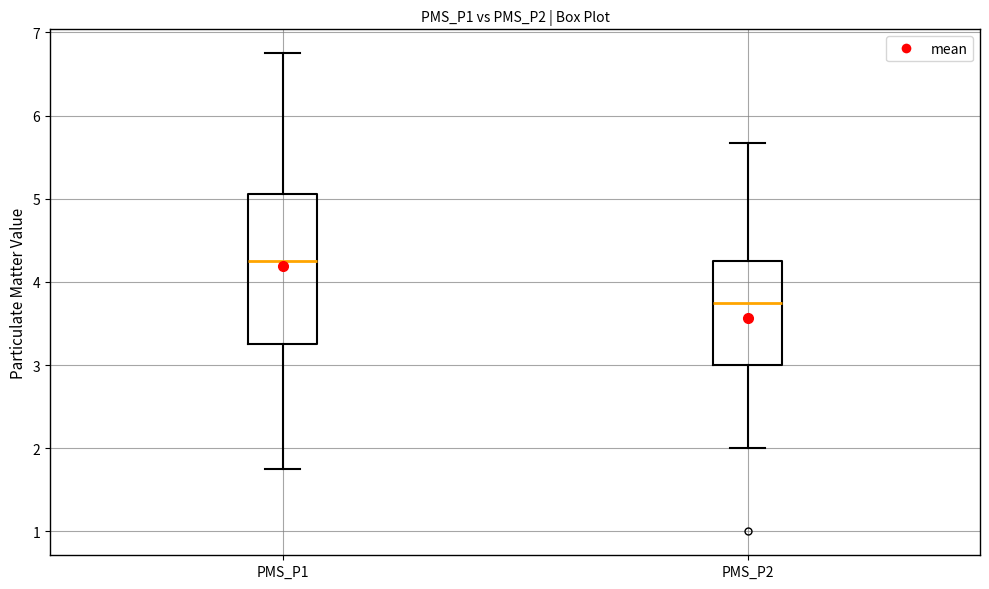

Reading left to right, transcribe this box plot: for each box, give where its median line is, the range the box spans, and where its two whiskers end, as read against the y-axis. The values are not printed on the chart, so give them approximately, as read against the axis.

PMS_P1: median 4.3, box 3.3 to 5.1, whiskers 1.8 to 6.8
PMS_P2: median 3.8, box 3.0 to 4.3, whiskers 2.0 to 5.7